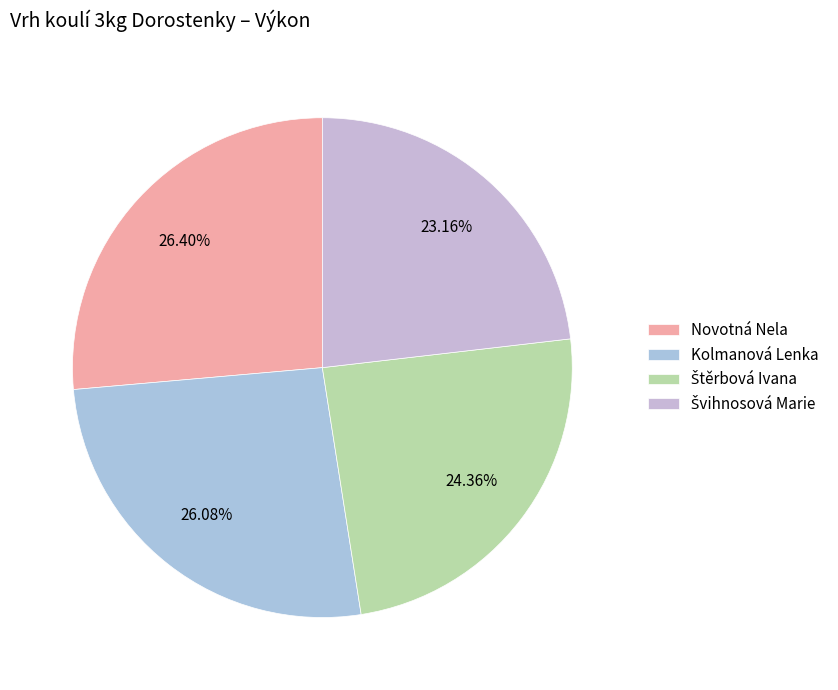

Which category has the smallest portion of the pie?

Švihnosová Marie